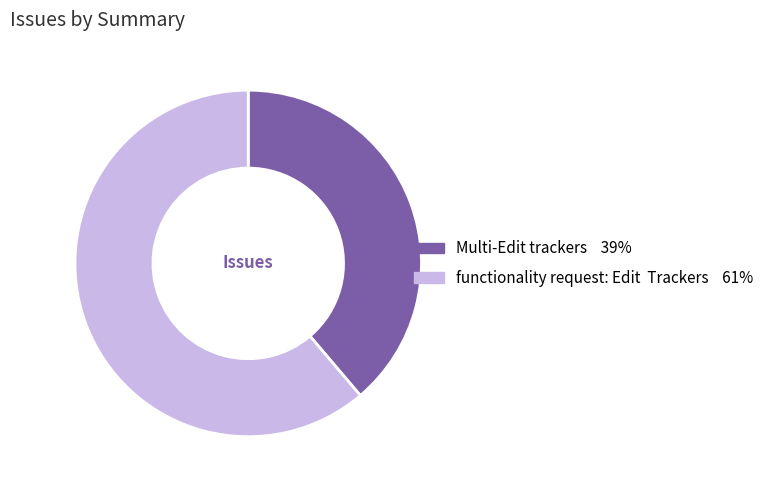

What is the largest slice in the pie chart?

functionality request: Edit Trackers